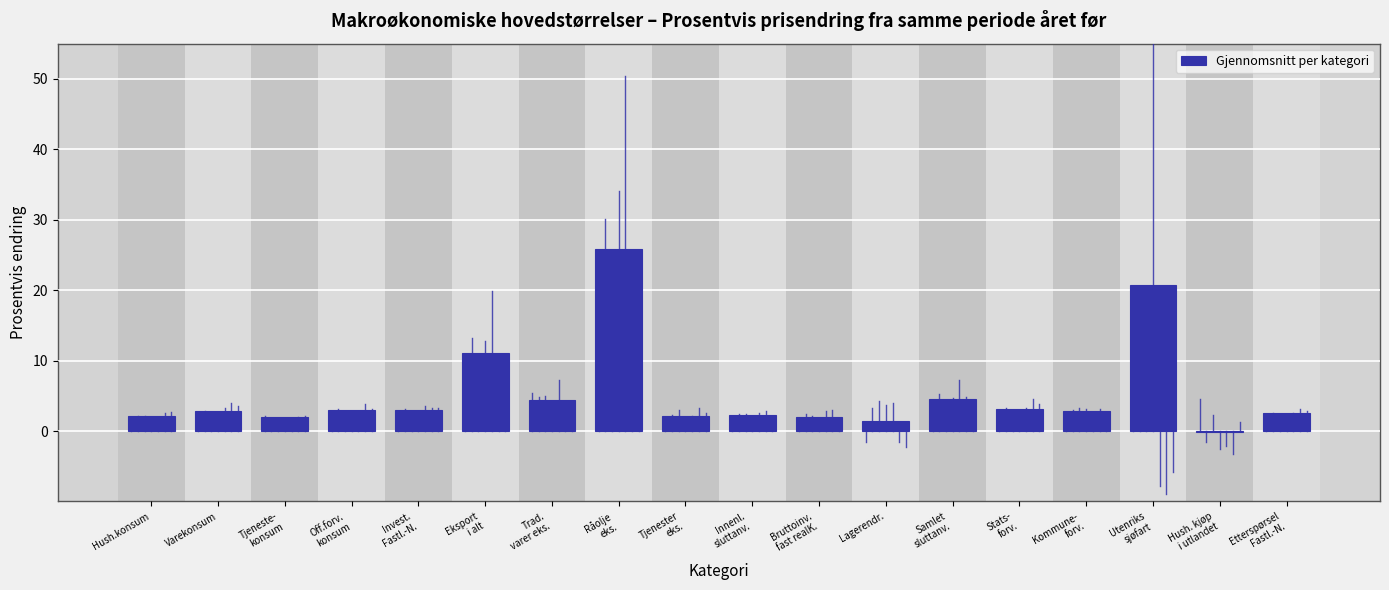

What is the sum of all values?

95.5